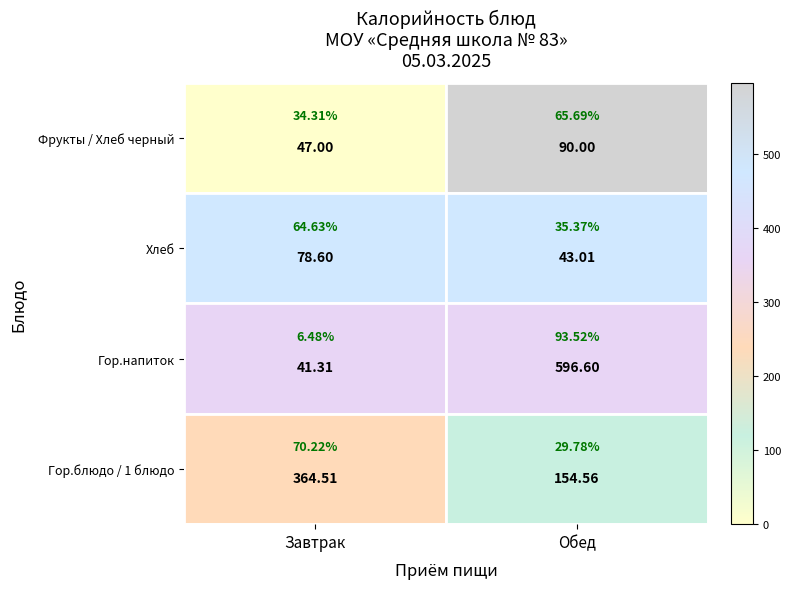

What is the minimum value for Хлеб?

43.0